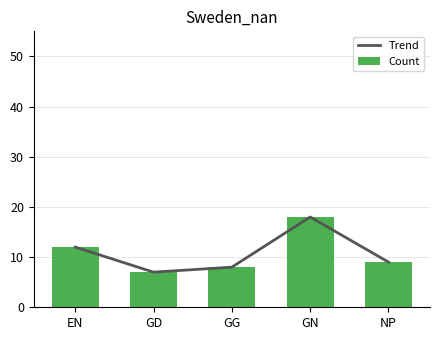

At NP, list the series in order from largest to smallest.

Trend, Count